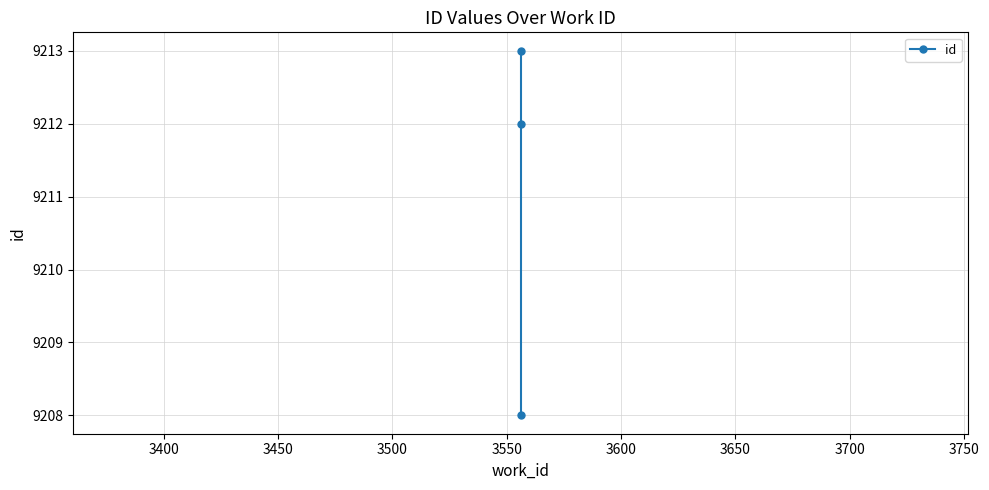

What is the sum of all values?

27633